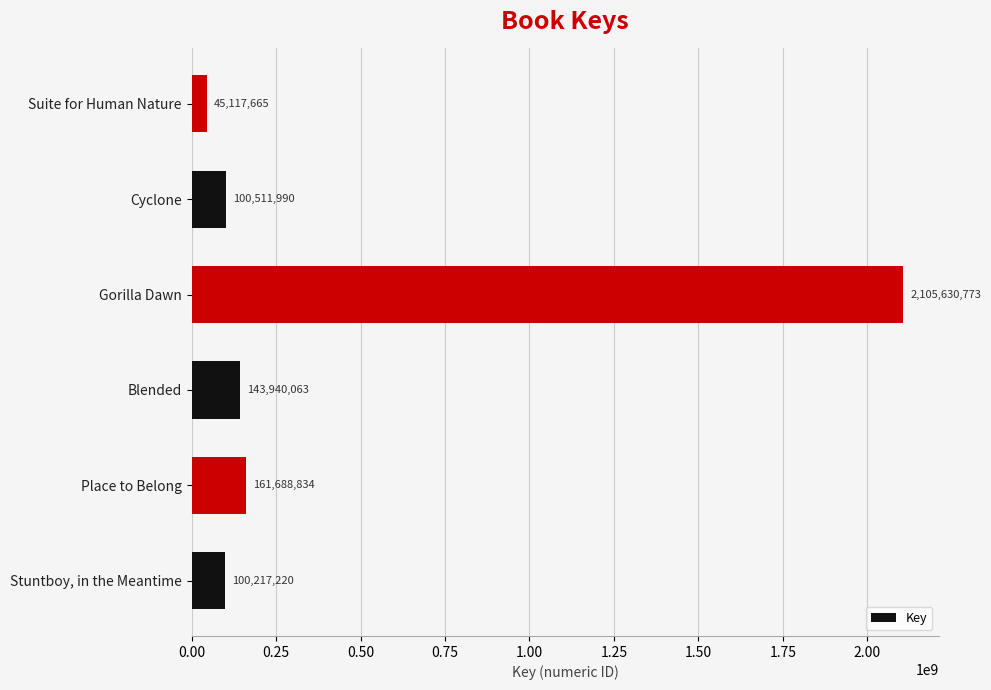

Does the chart contain stacked bars?

No